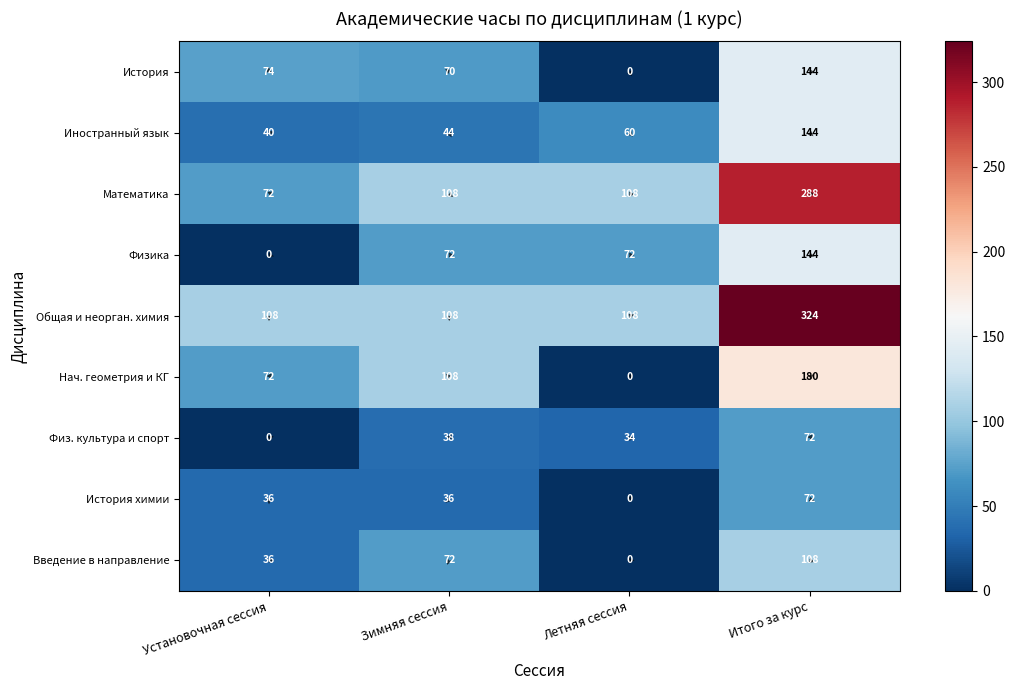

At which category is the sum across all series the highest?

Итого за курс